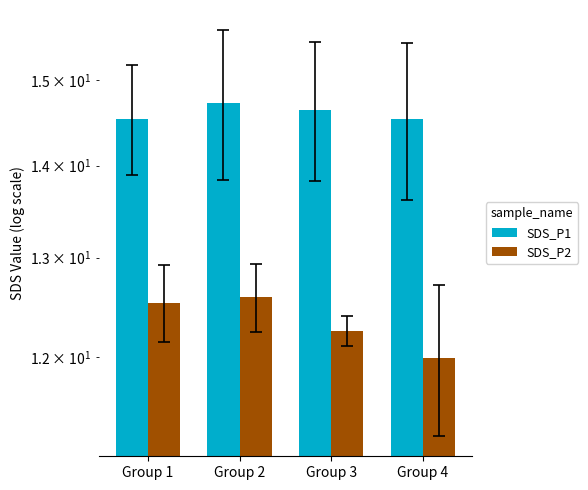

What value does the SDS_P1 series have at Group 1?

14.5